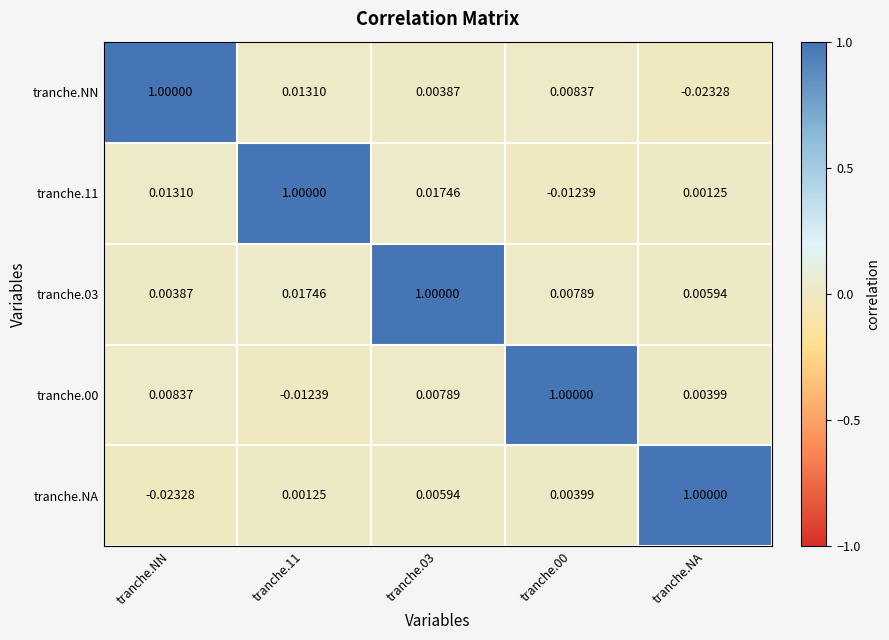

At how many categories does at least one series exceed 0?

5